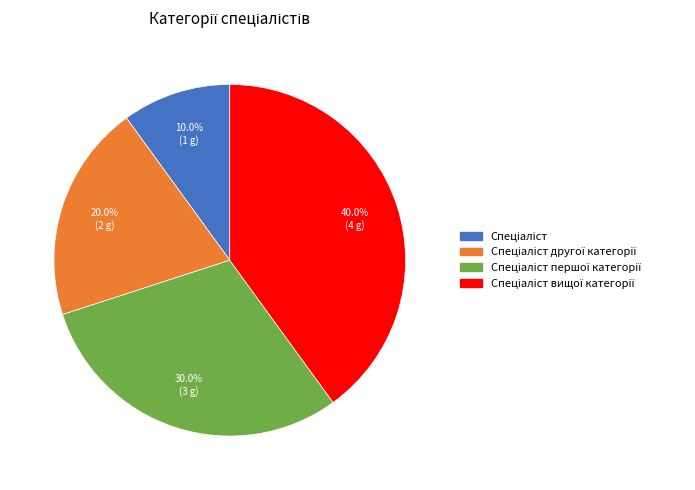

Is there any slice that represents more than half of the pie?

No